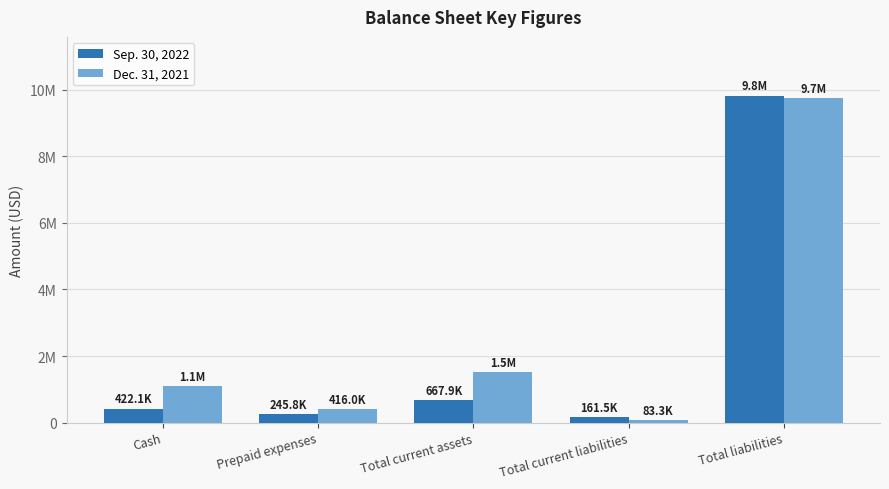

What is the label of the 1st bar from the left?

Cash